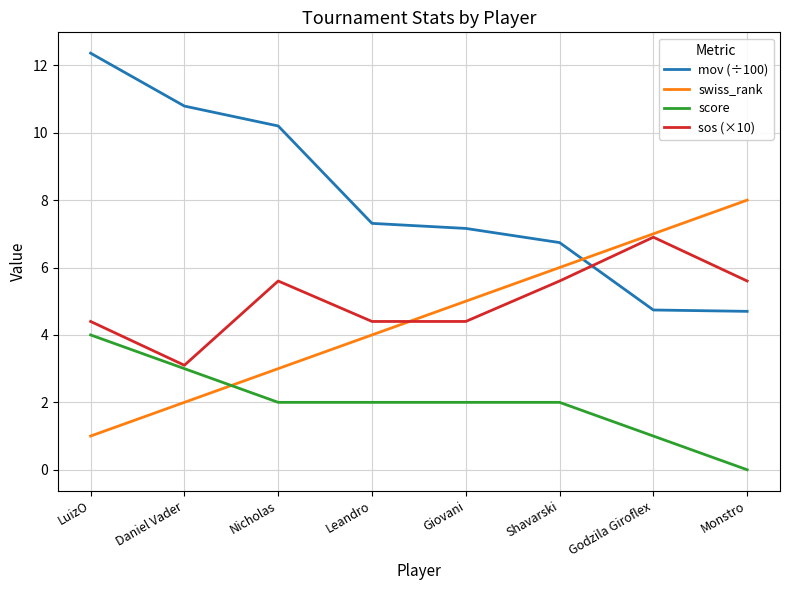

Does the chart have visible grid lines?

Yes